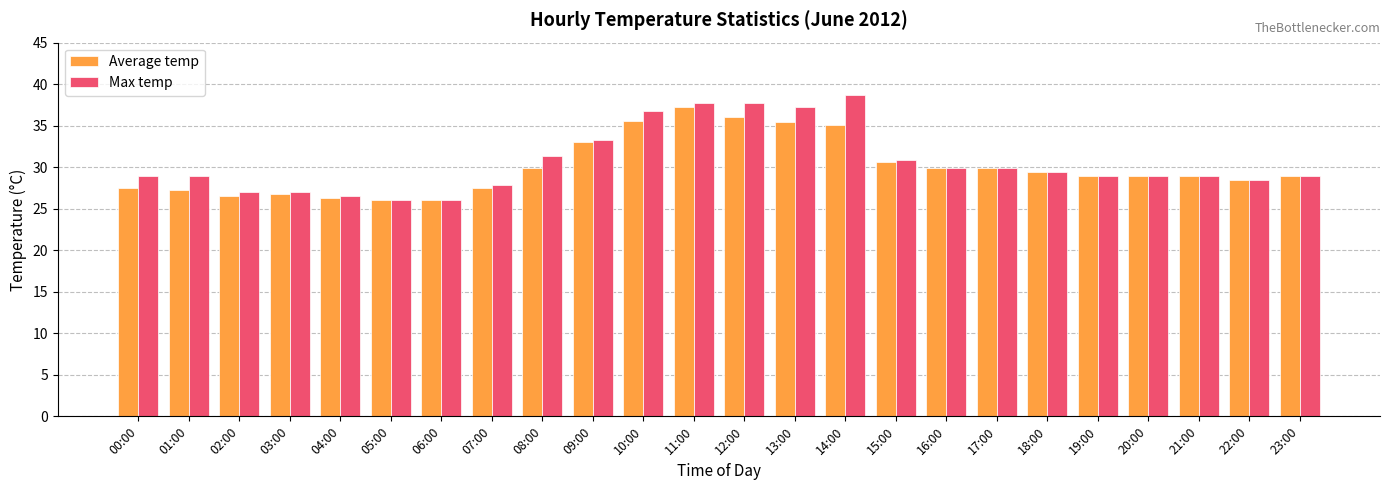

Which series changed the most between 02:00 and 12:00?

Max temp